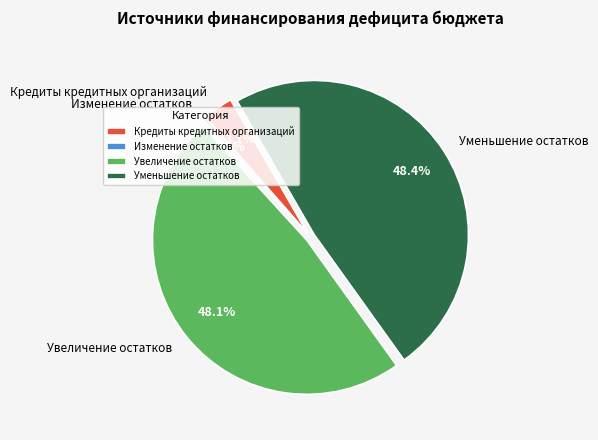

Which slice is the smallest?

Изменение остатков